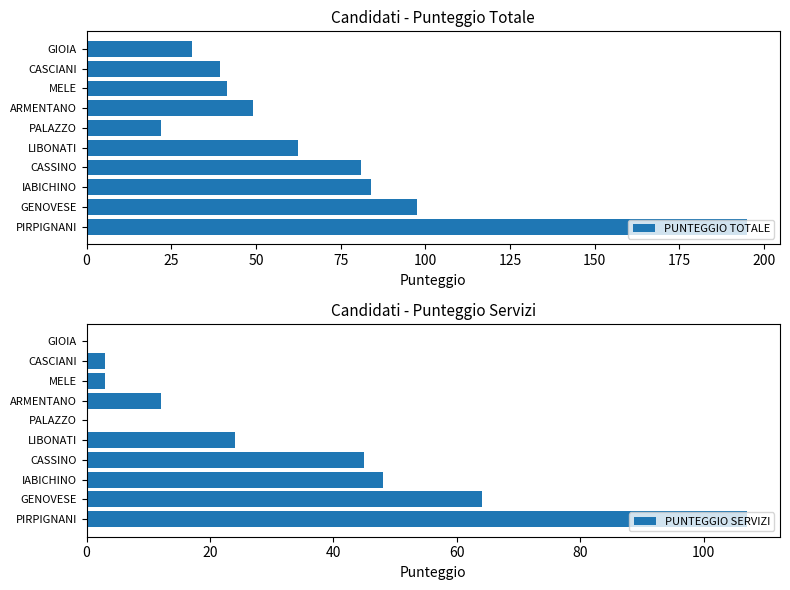

What value does the PUNTEGGIO TOTALE series have at GENOVESE?

97.5